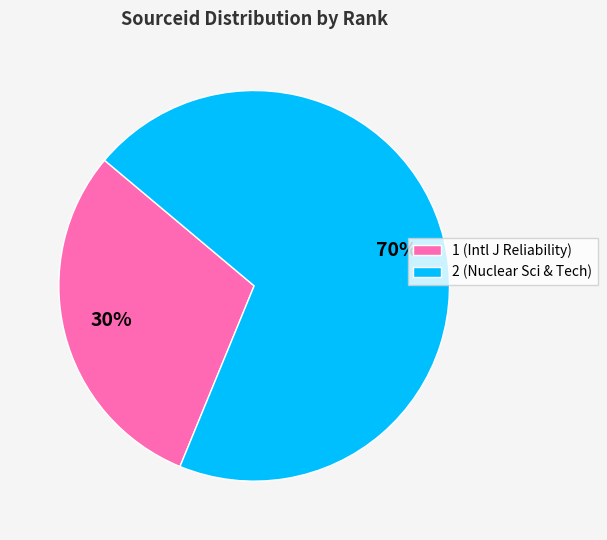

Do 1 and 2 together represent more than half of the pie?

Yes